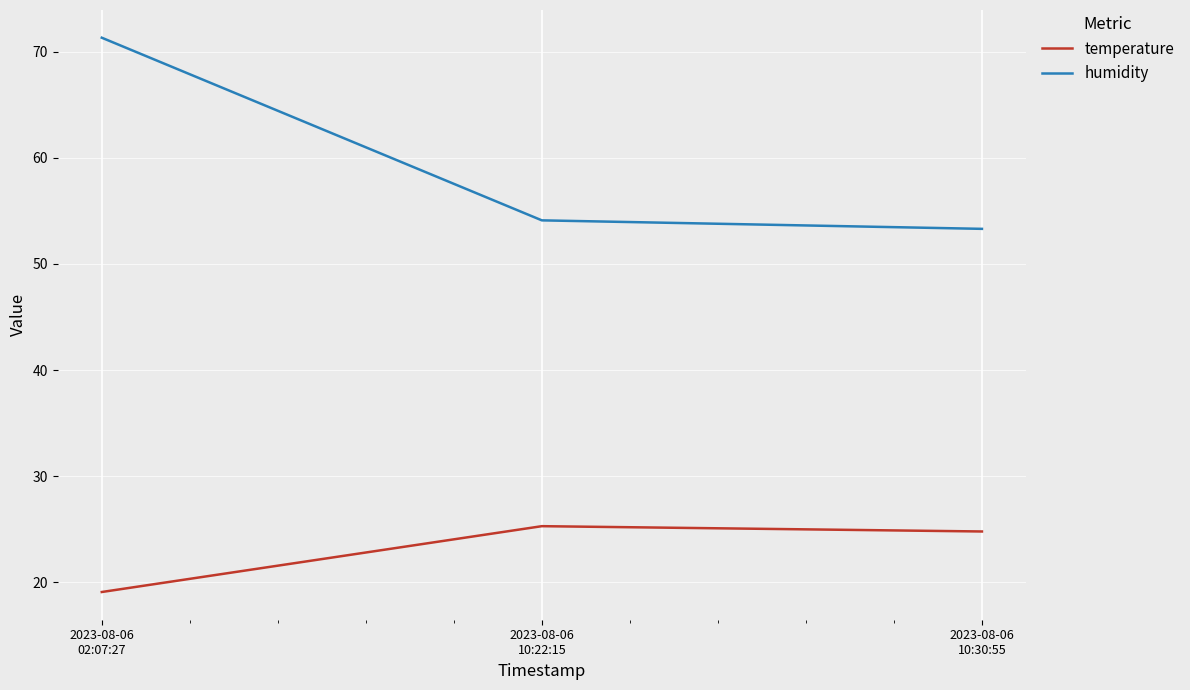

What is the difference between the maximum and second lowest values in the temperature series?

0.5